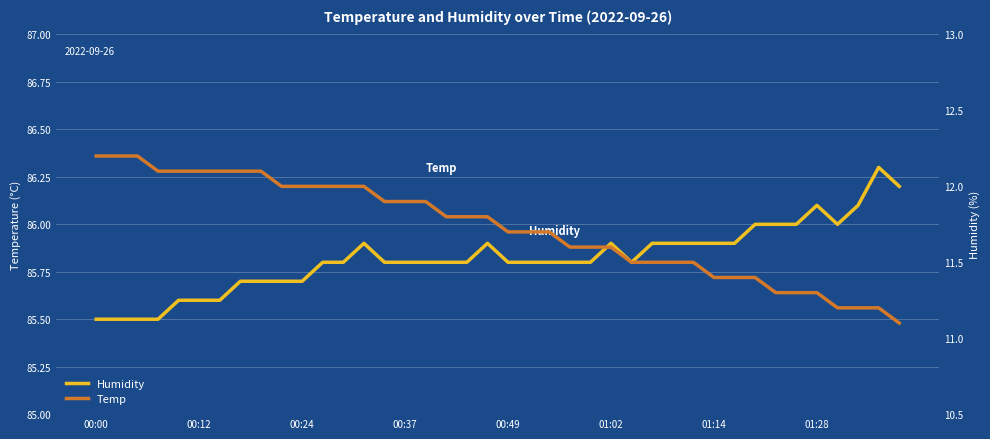

What is the total value across all series at 01:14?

97.7